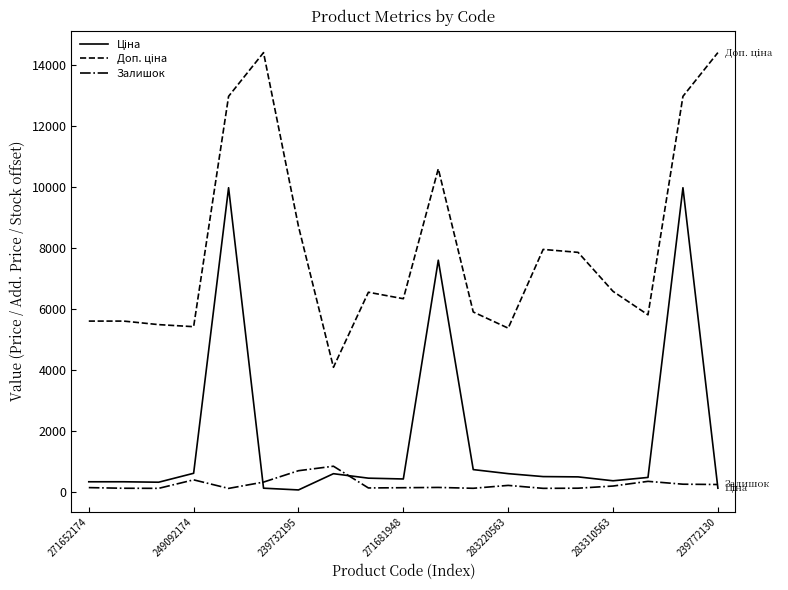

At which category does Ціна reach its first local valley?

239732195